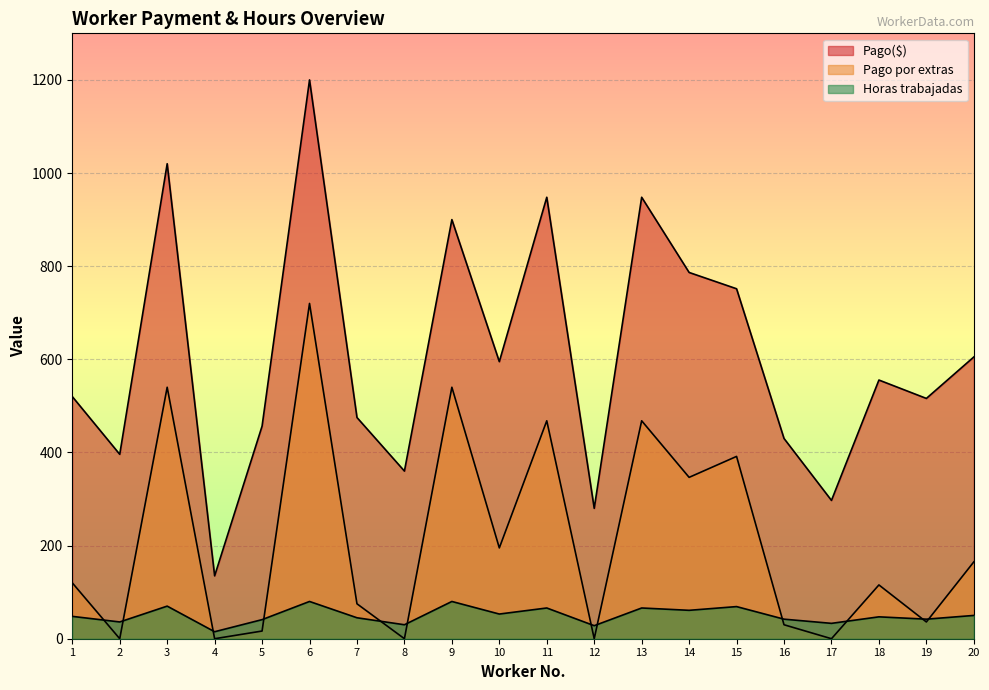

Rank the series by their average value, from lowest to highest.

Horas trabajadas, Pago por extras, Pago($)